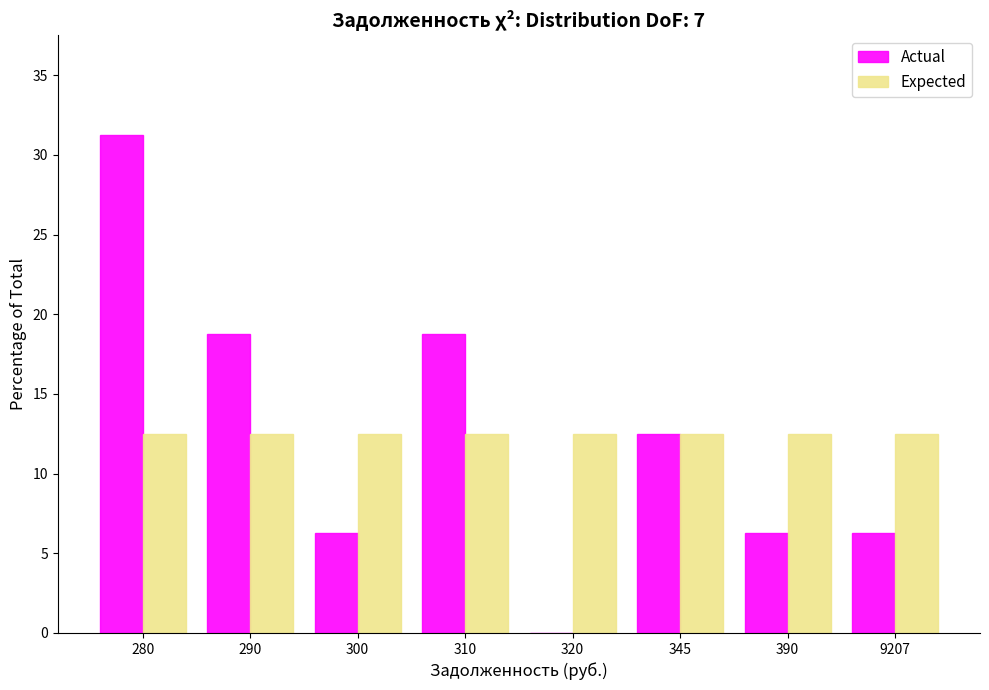

What is the sum of all Expected values?

100.0